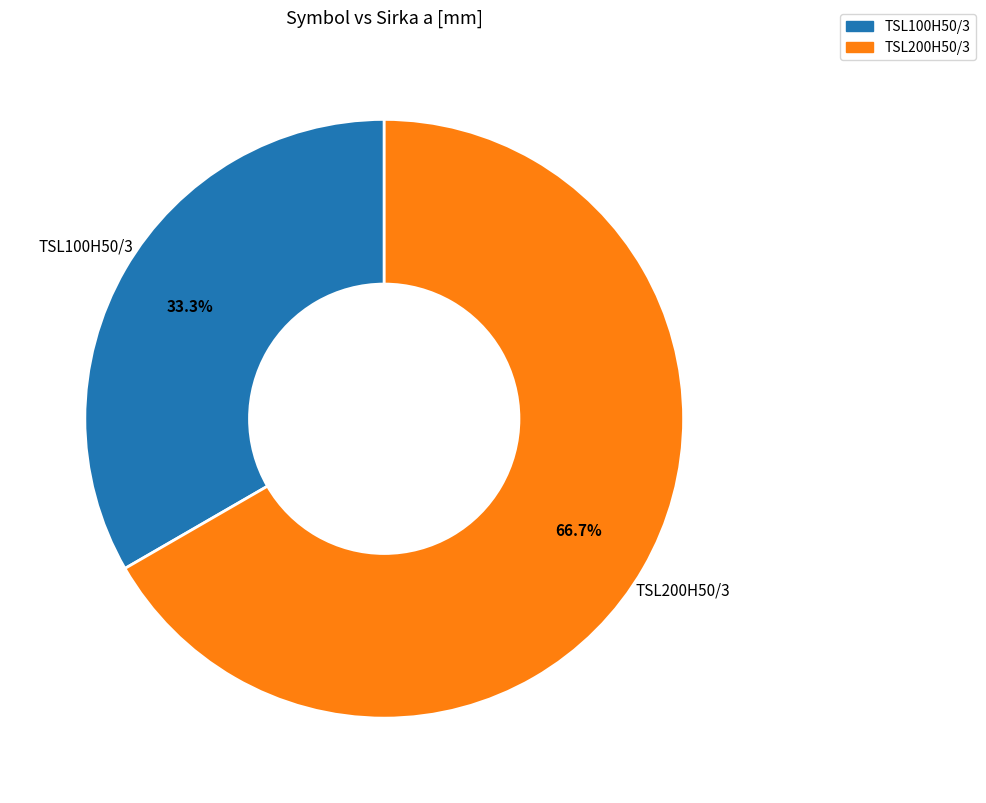

How many segments does this pie chart have?

2